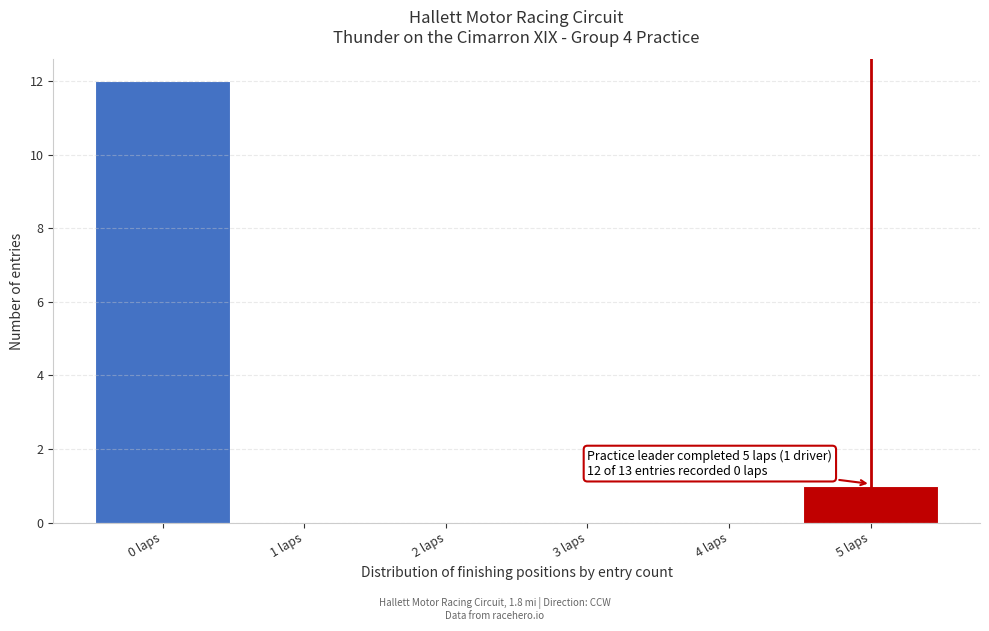

Which range on the x-axis has the tallest bar?

-0.5 to 0.5